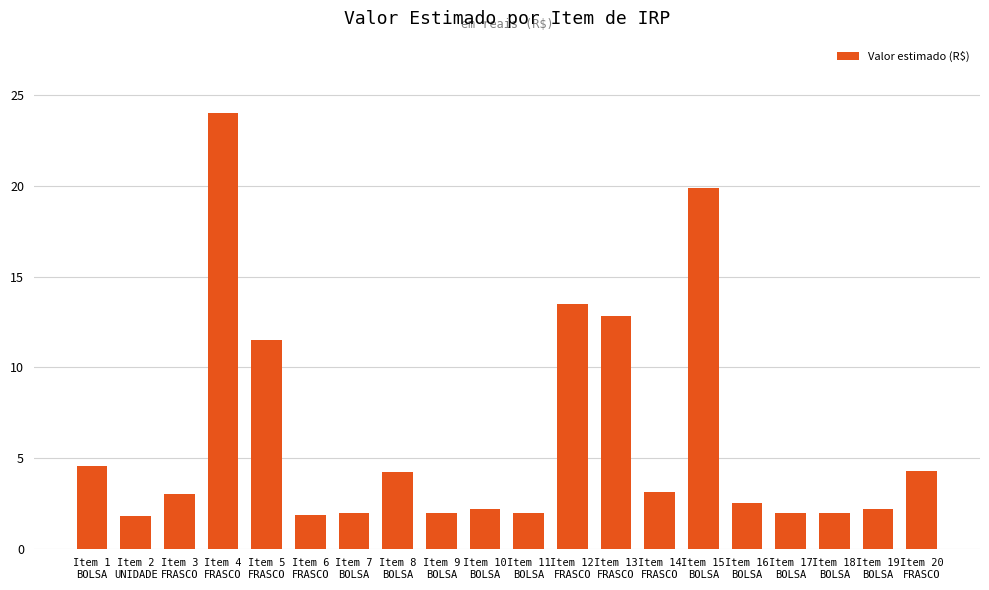

At which category does the chart reach its peak across all series?

Item 4
FRASCO